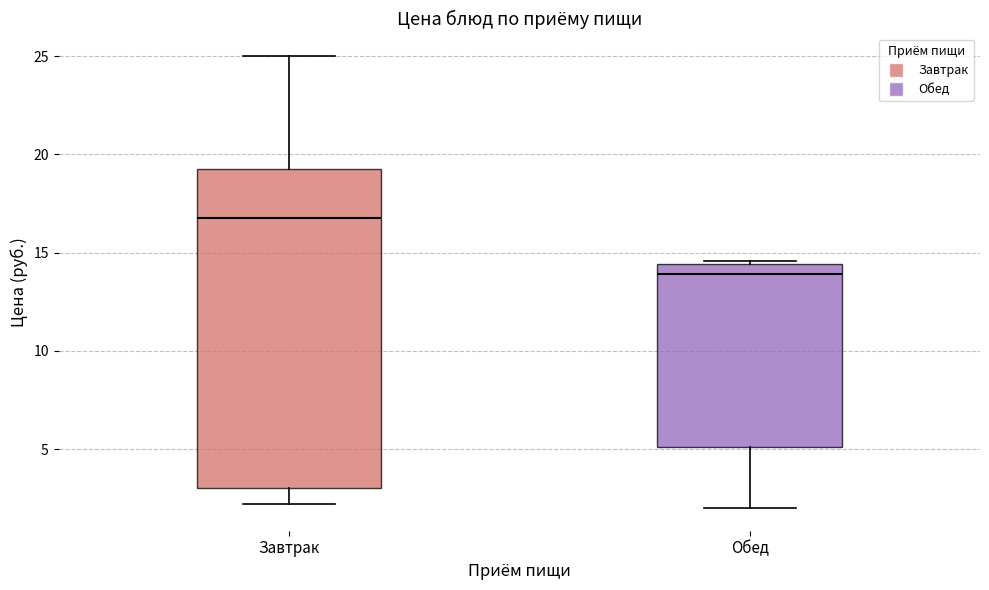

Which box is the tallest, from its lower edge to its upper edge?

Завтрак